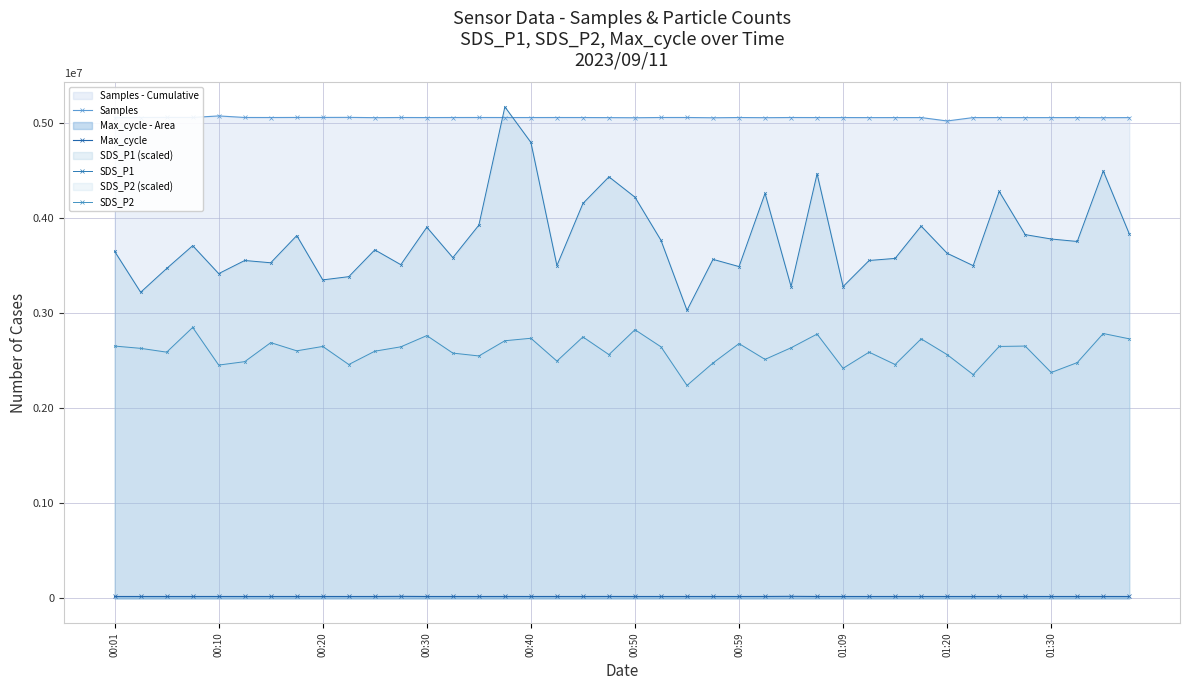

True or false: SDS_P2 and Samples cross at least once.

False